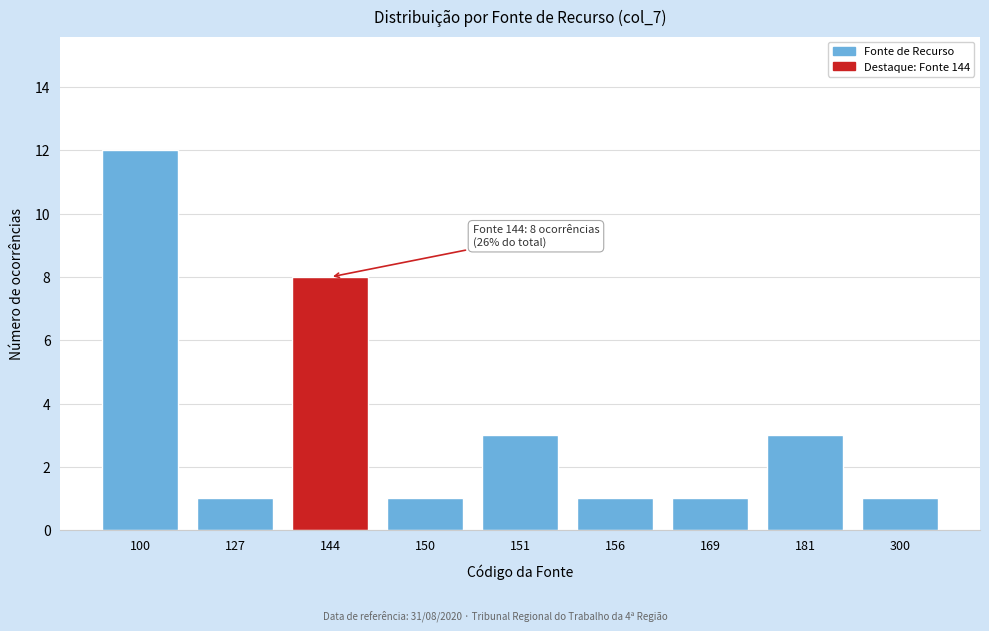

Reading left to right, extract all data points from this chart.

12	1	8	1	3	1	1	3	1